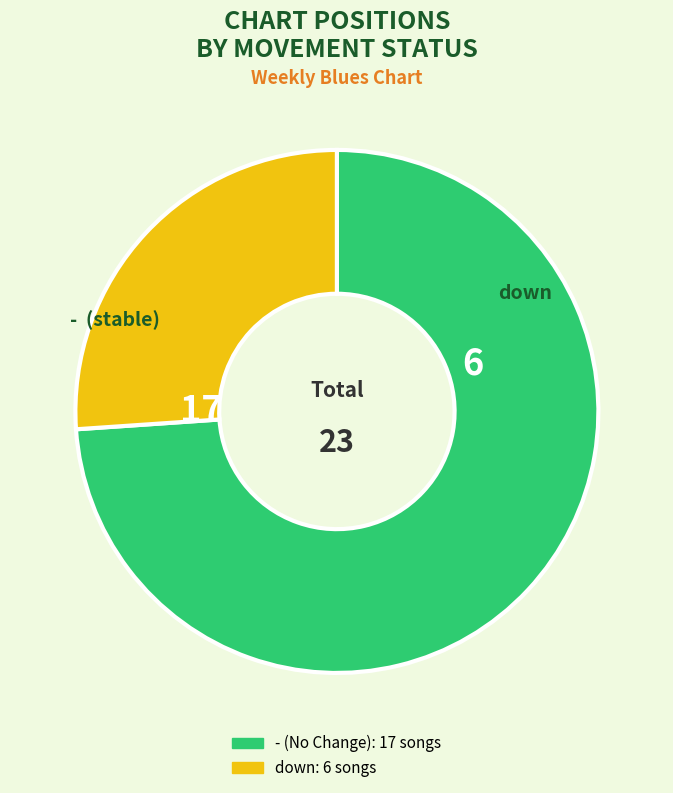

To the nearest percent, what is the combined percentage of down and -?

100%